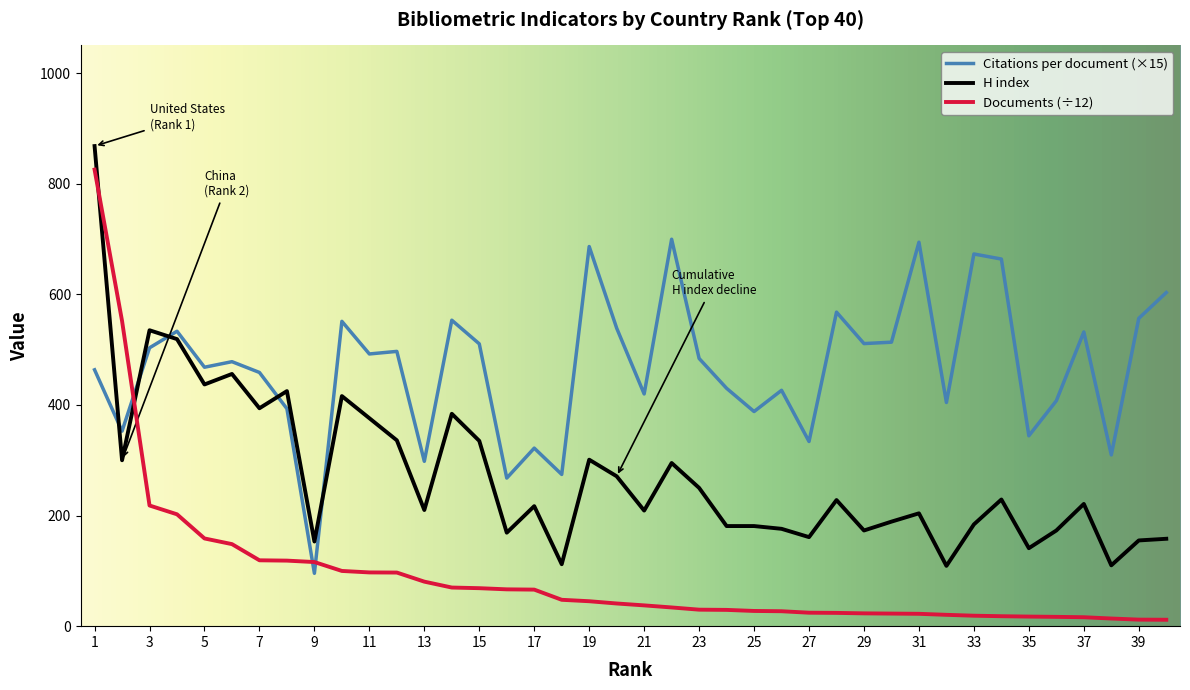

What is the difference between the maximum and minimum values in the H index series?

759.0